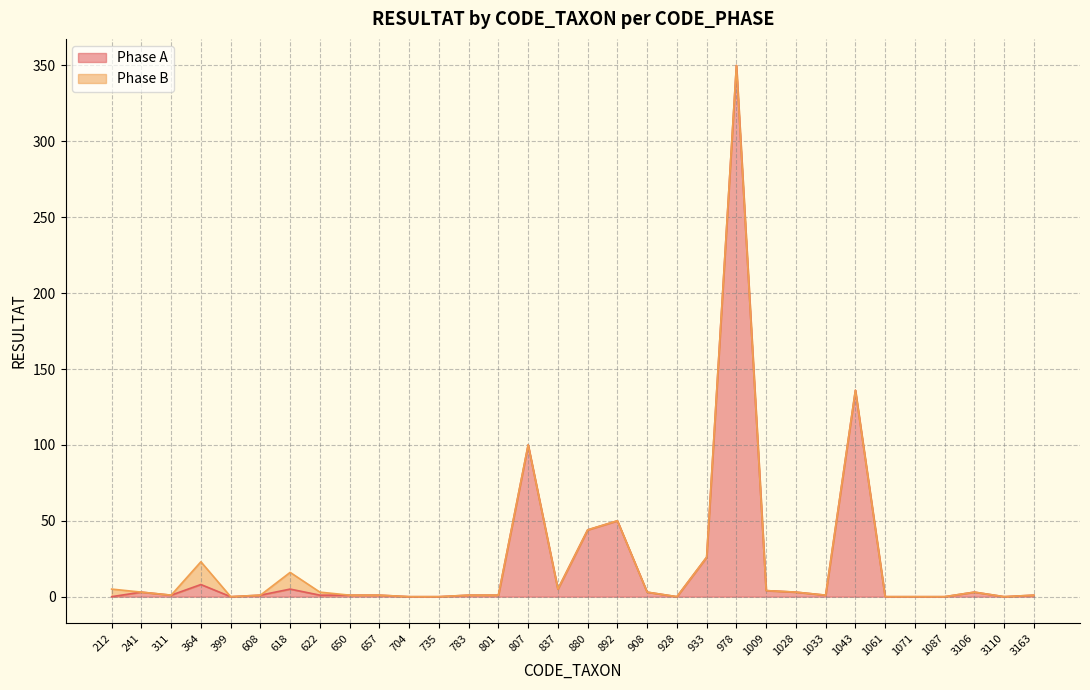

Count the number of values greater than 1.

14